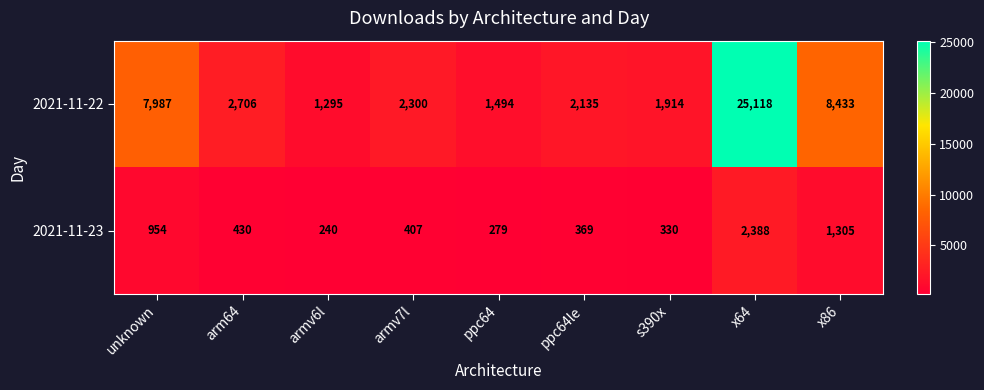

Reading left to right, list all the values displayed in this chart.

2021-11-22: 7987	2706	1295	2300	1494	2135	1914	25118	8433
2021-11-23: 954	430	240	407	279	369	330	2388	1305